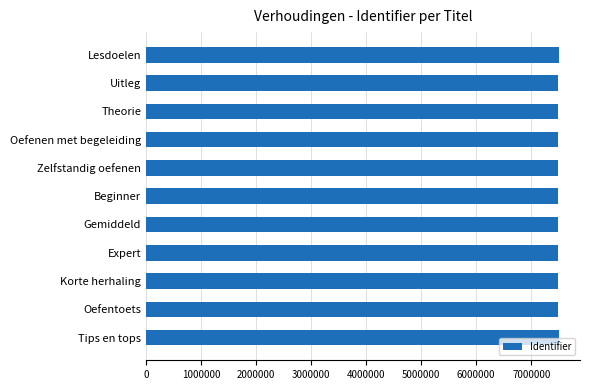

What is the approximate value at Oefentoets?

7480766